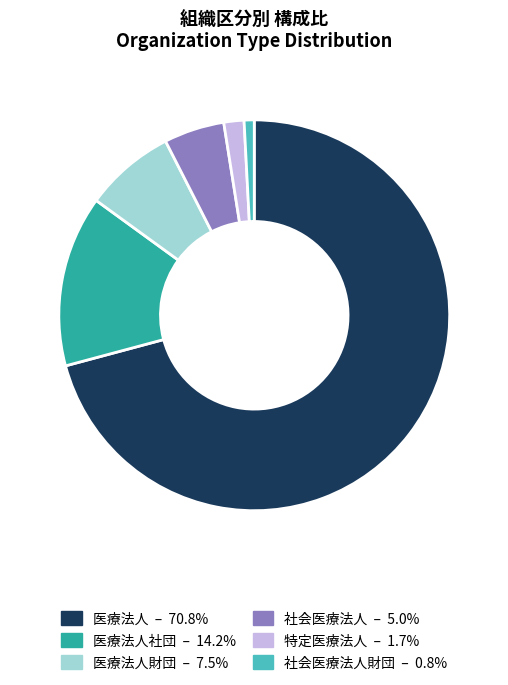

Is there a majority slice in this chart?

Yes